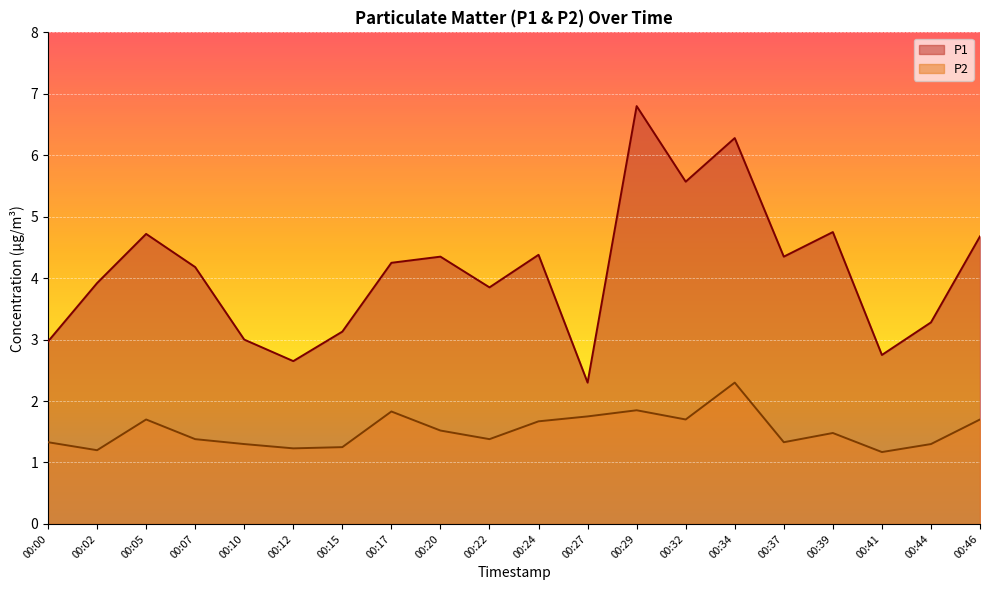

How many lines are shown in the chart?

2